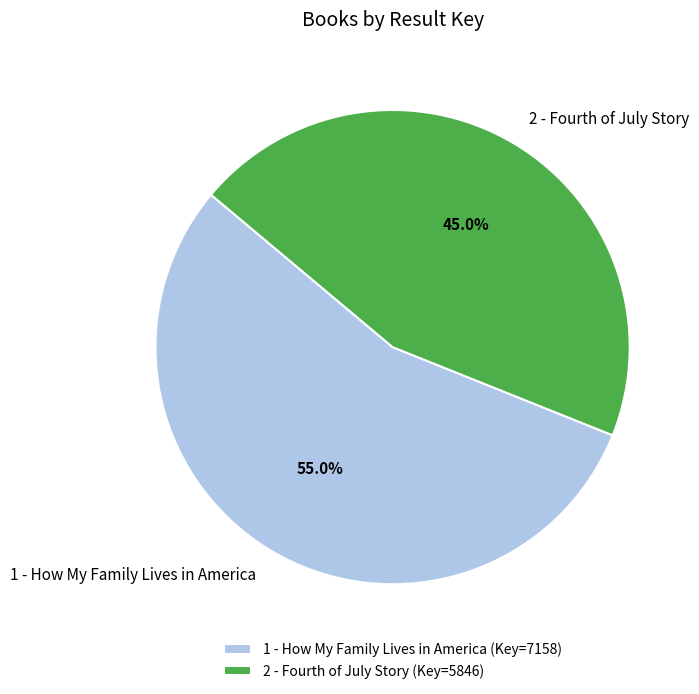

To the nearest percent, what percentage of the pie is 2 - Fourth of July Story?

45%